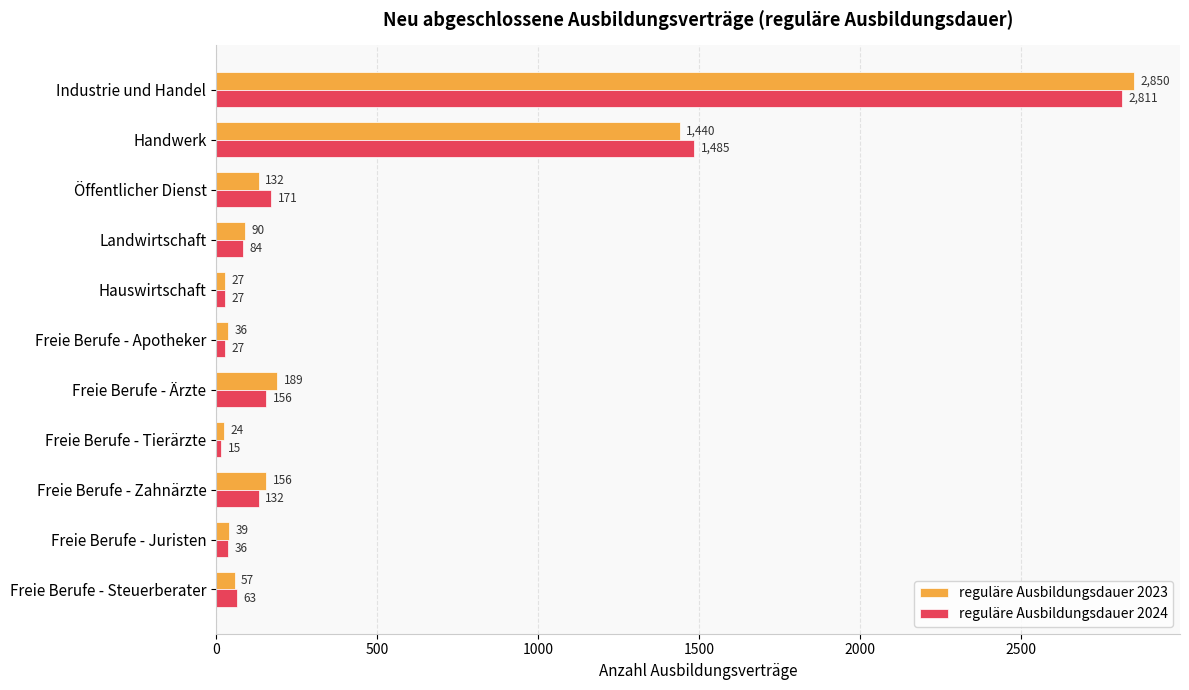

What is the spread (max minus min) of values at Freie Berufe - Tierärzte?

9